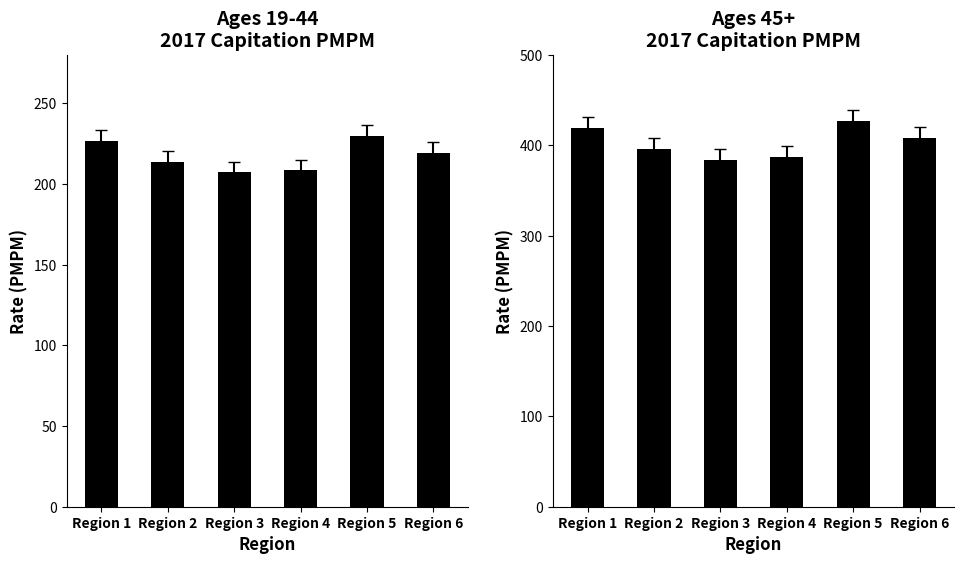

Is the value of Ages 19-44 at Region 1 greater than the value of Ages 45+ at Region 5?

No